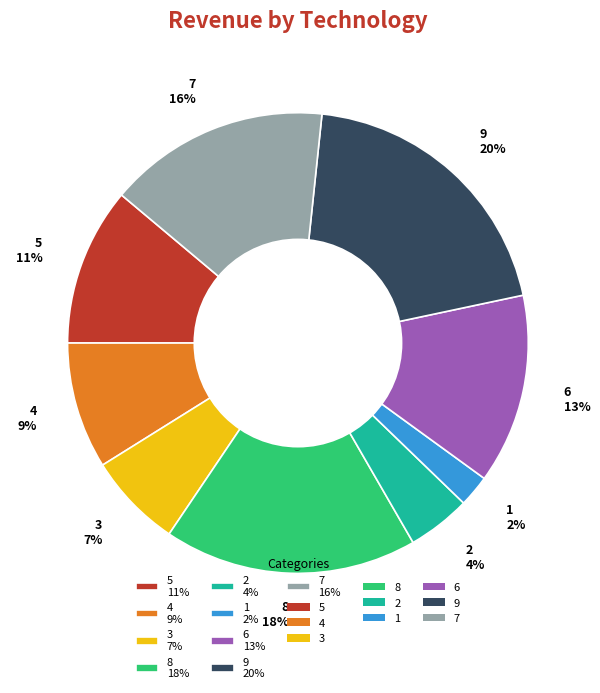

True or false: 8 accounts for 6% of the total.

False